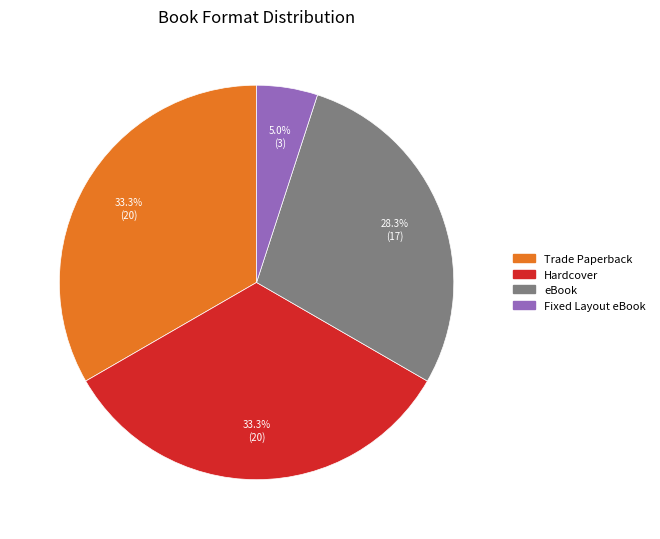

How many slices are in this pie chart?

4